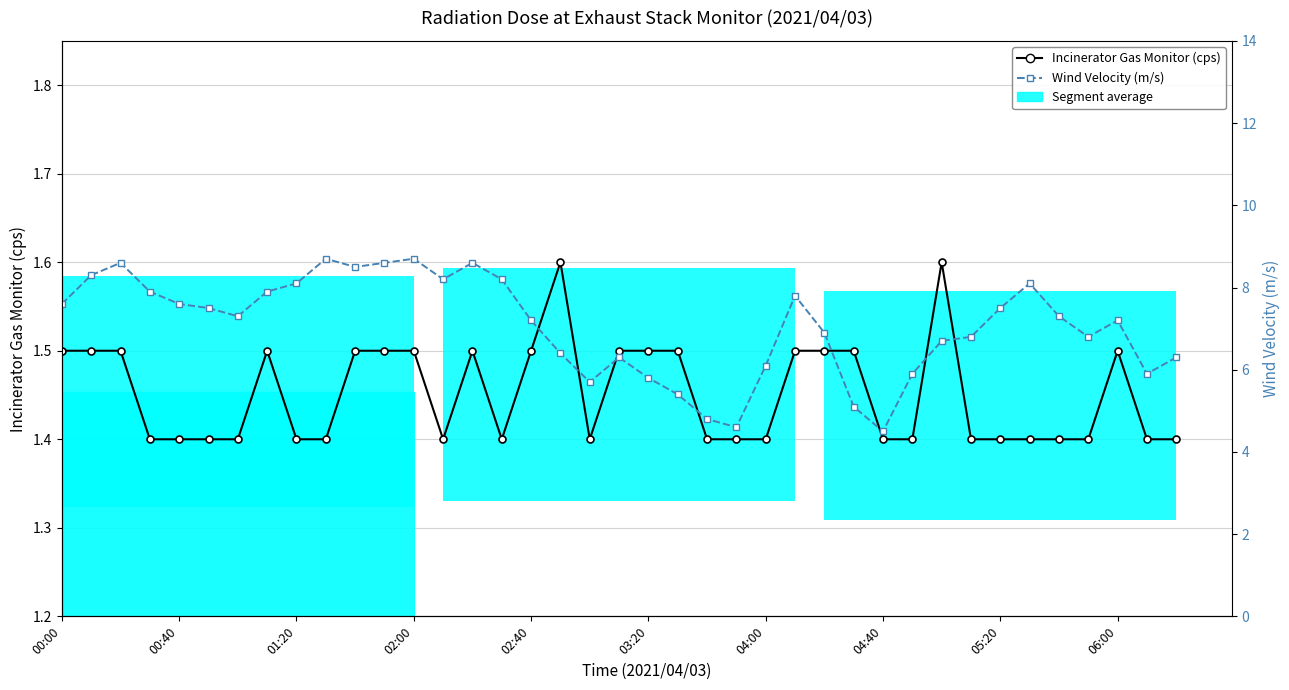

What is the difference between the Incinerator Gas Monitor (cps) values at 20 and 06:00?

0.1